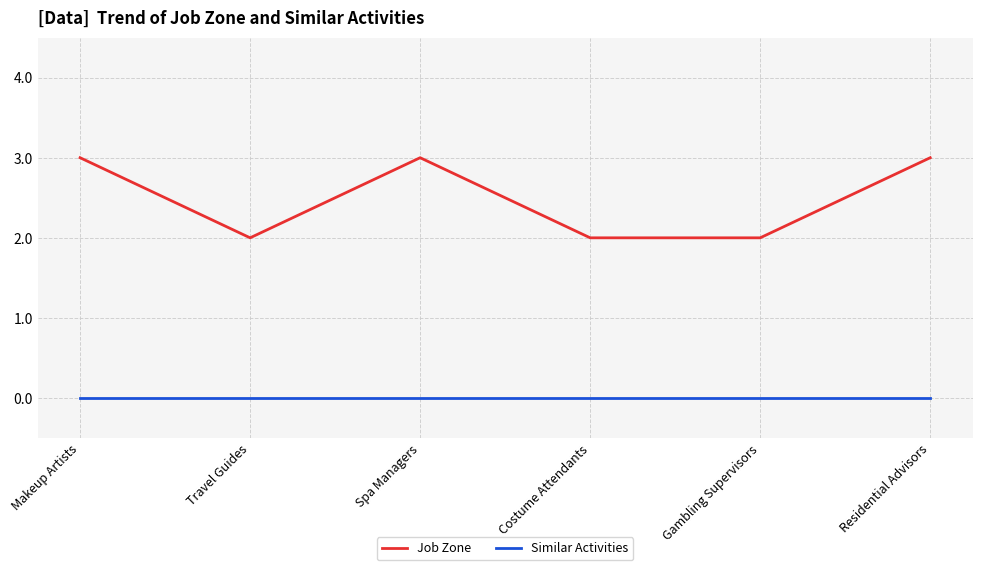

Reading right to left, transcribe all the data shown in this chart.

Job Zone: 3	2	2	3	2	3
Similar Activities: 0	0	0	0	0	0